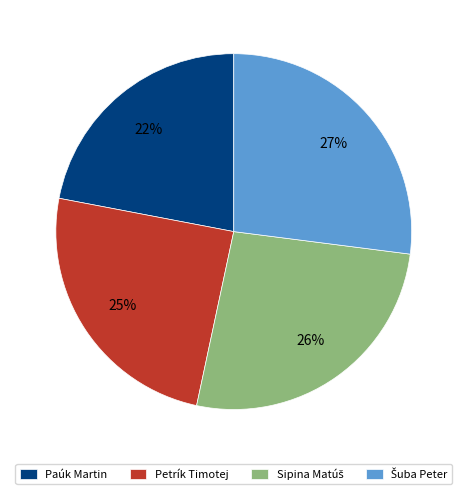

Approximately how many times larger is the value at Paúk Martin compared to Petrík Timotej?

0.9